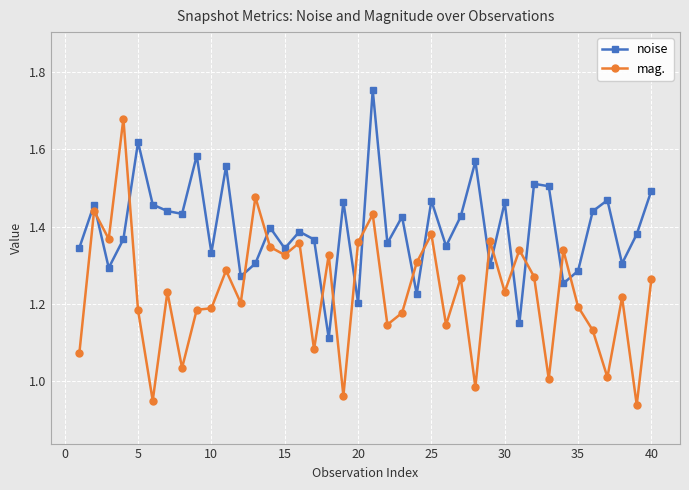

In noise, how many points are lower than both neighbors (excluding endpoints)?

14